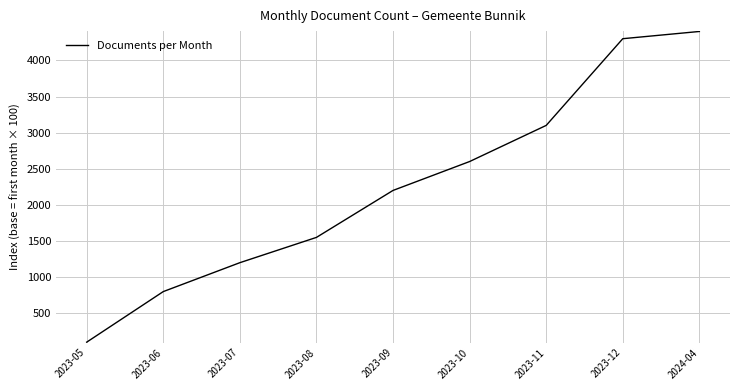

Read the value at 2023-11, to the nearest 10.

3100